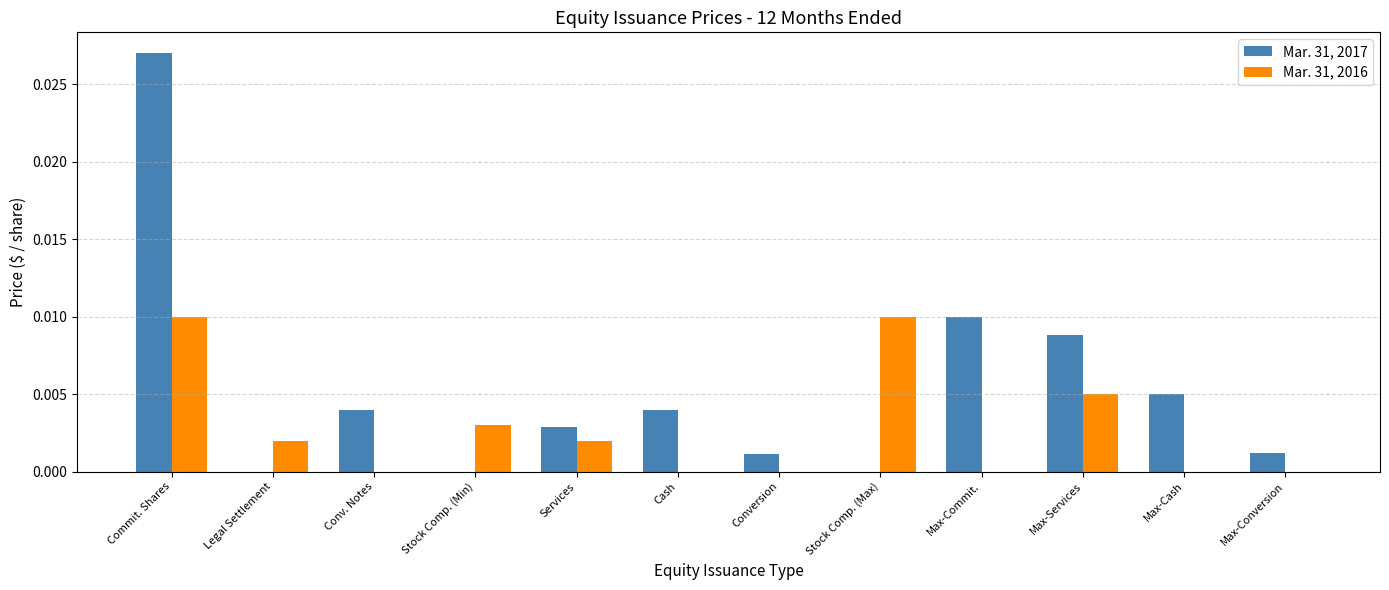

The Mar. 31, 2016 series shows 0.0 at Stock Comp. (Min). True or false?

True